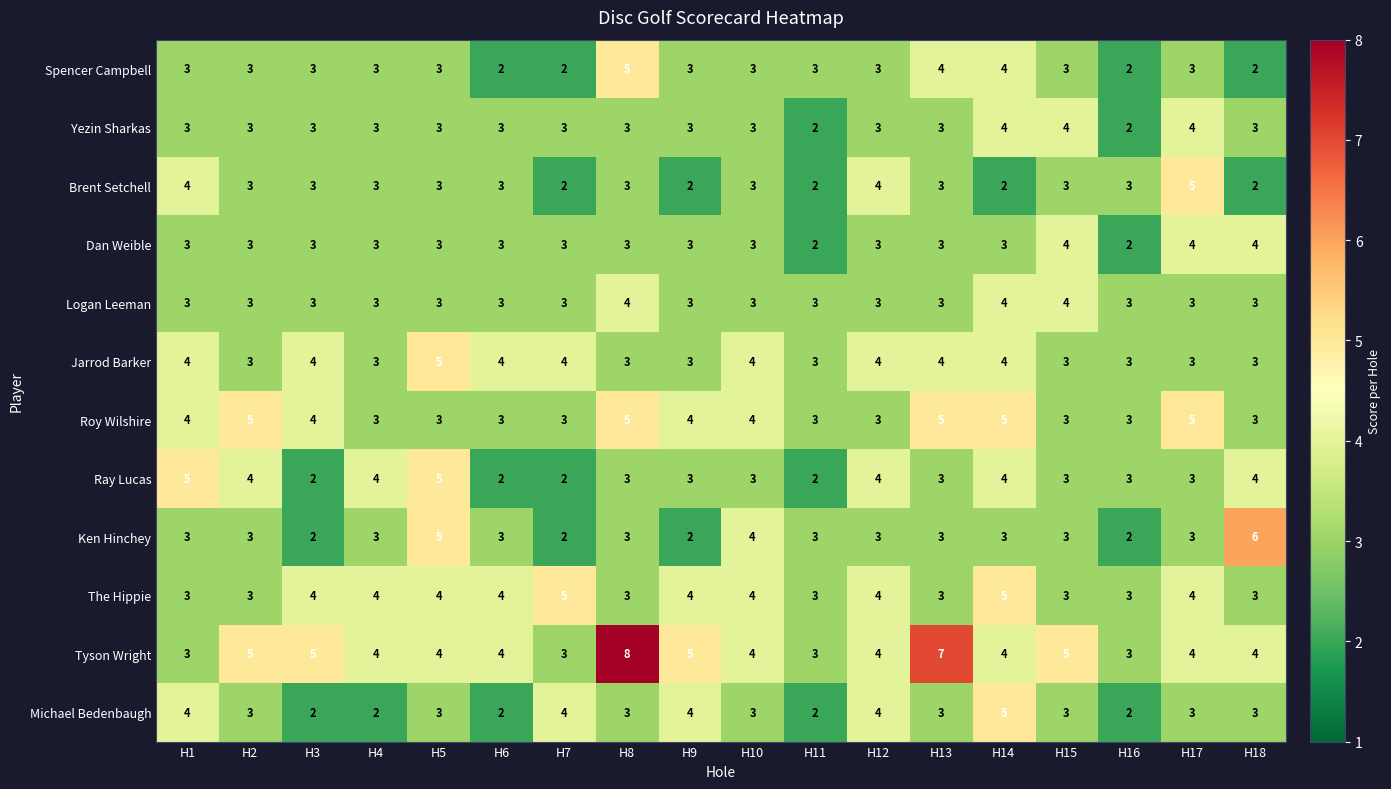

What is the highest value of the Brent Setchell series?

5